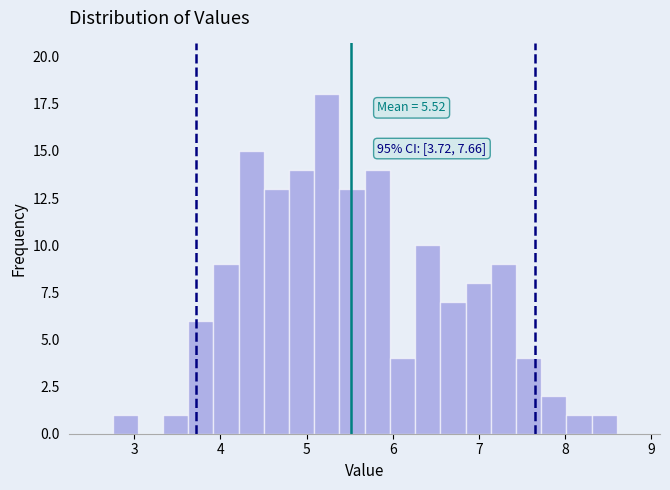

Around what value on the x-axis is the tallest bar? Give the approximate position of its centre, as read against the axis.

5.2